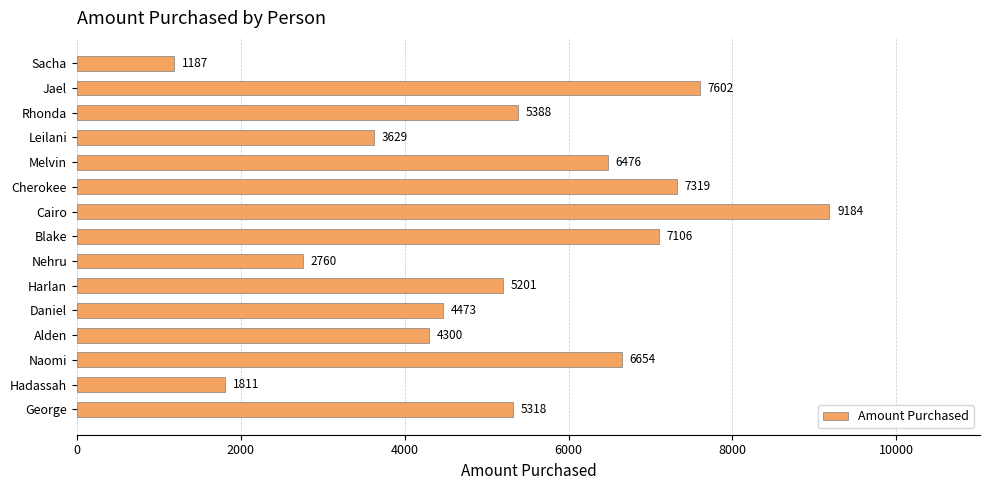

Count the number of data series in this chart.

1